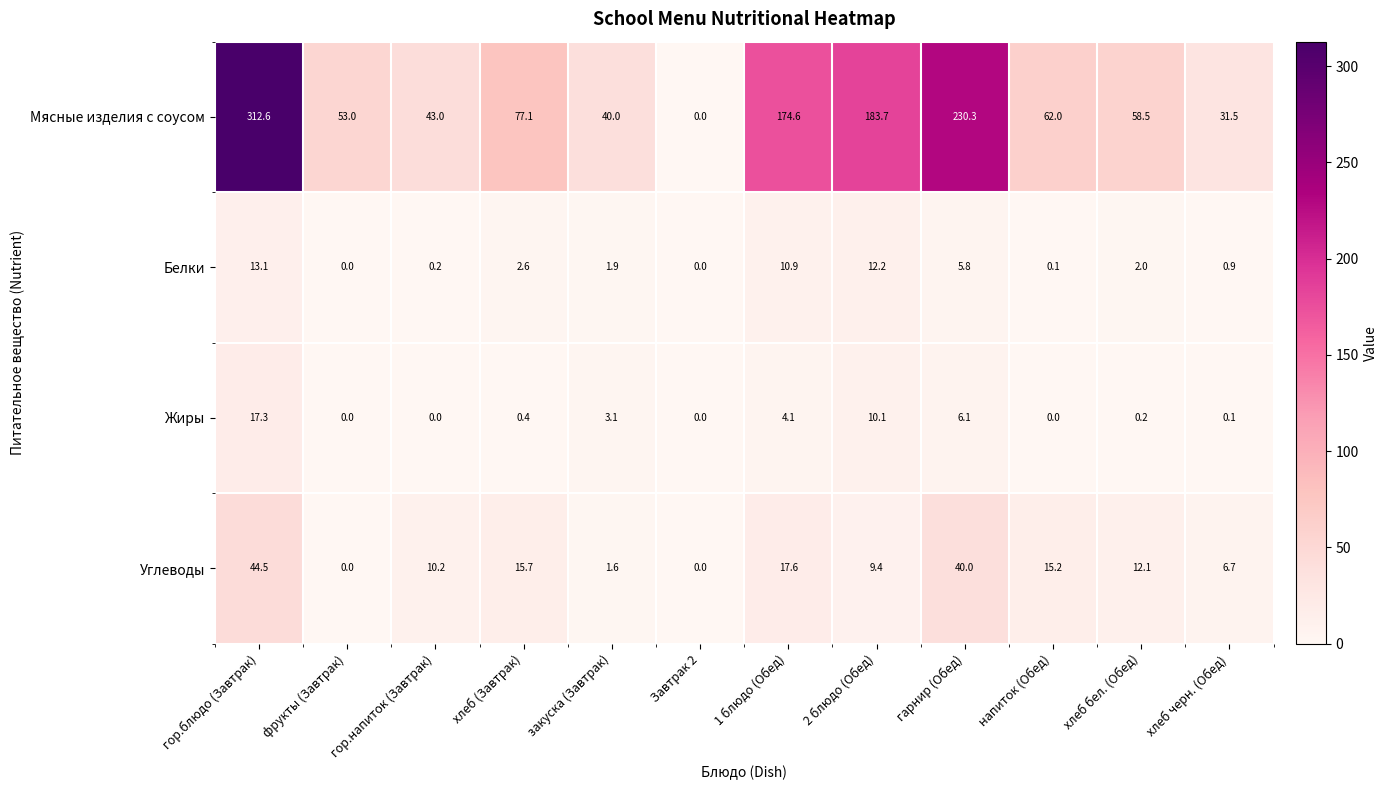

The Белки series shows 10.9 at 1 блюдо (Обед). True or false?

True